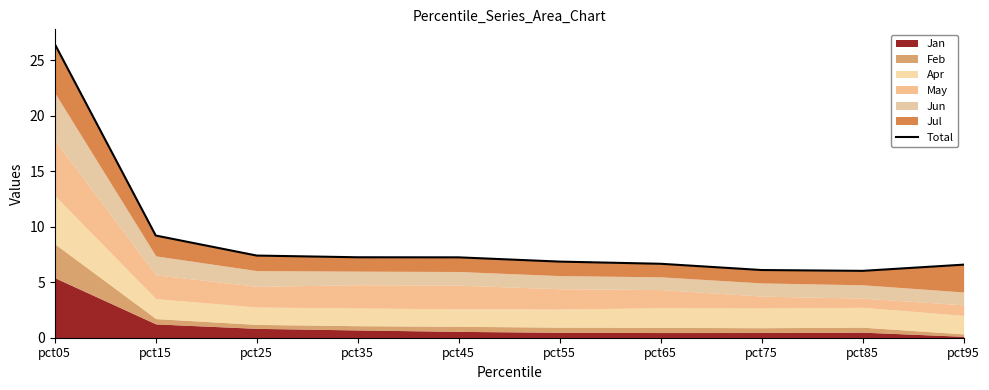

What is the value of the 9th point from the left?

6.0